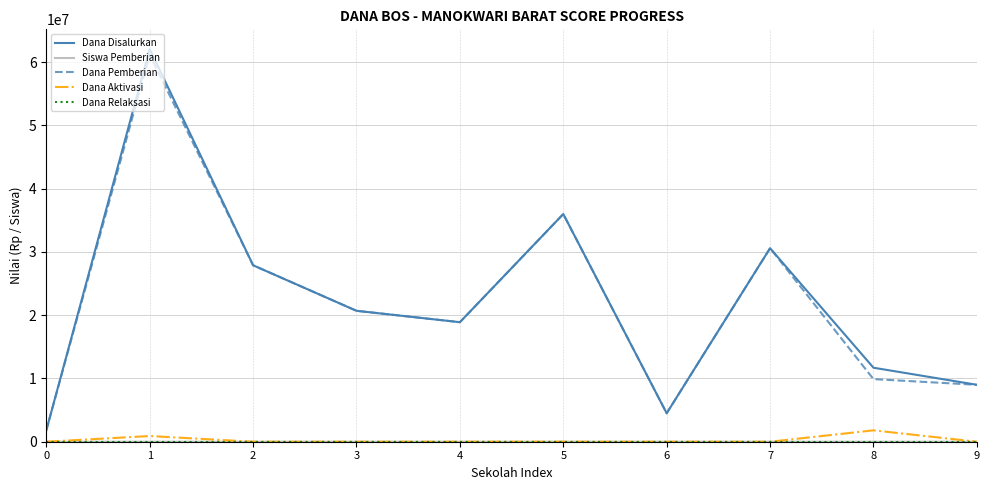

How many values in the Dana Aktivasi series exceed 0?

2